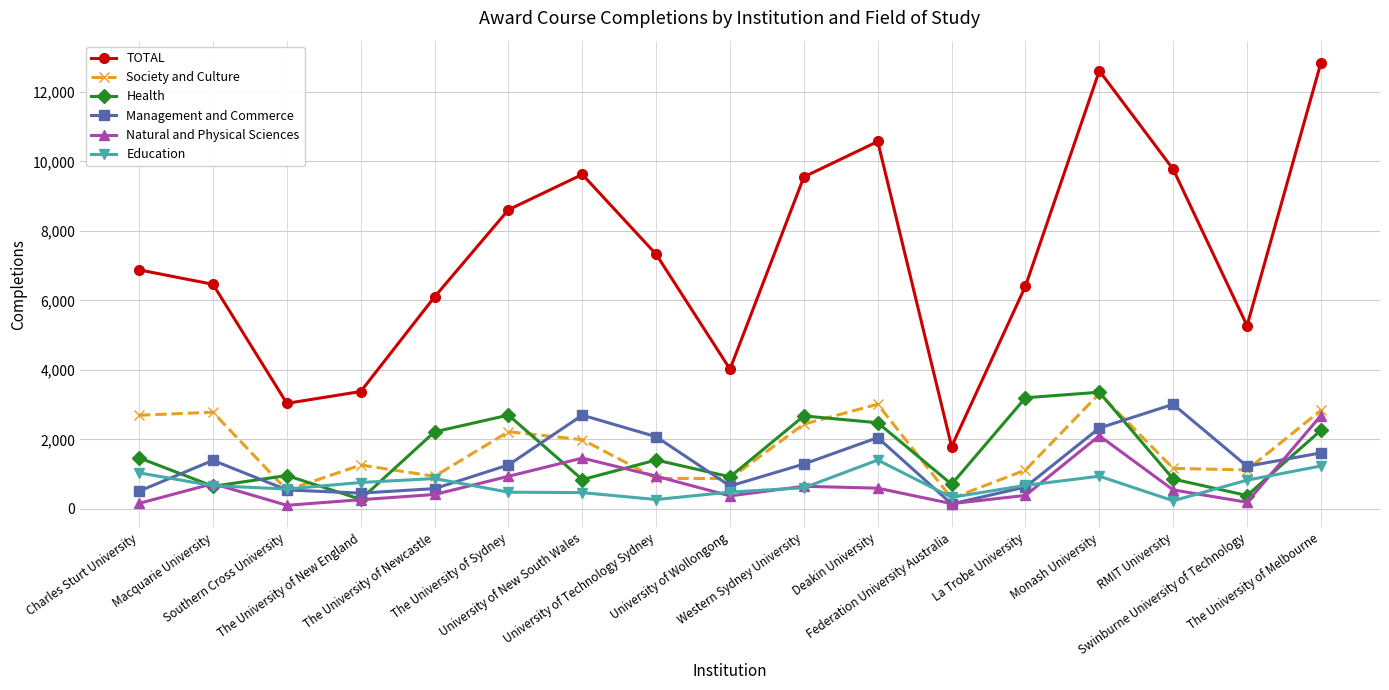

Which series has the largest range (max minus min)?

TOTAL